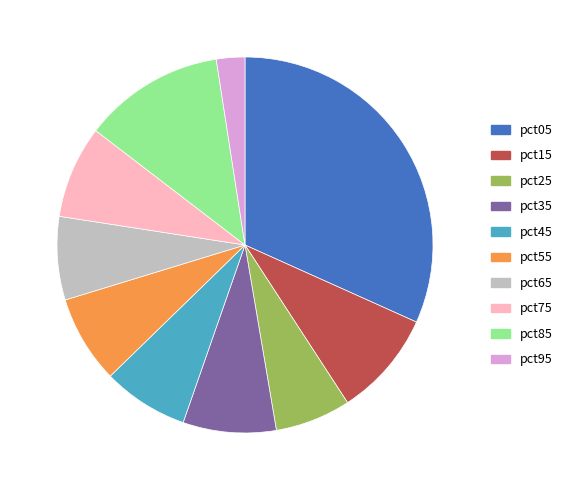

Which category has the biggest portion of the pie?

pct05